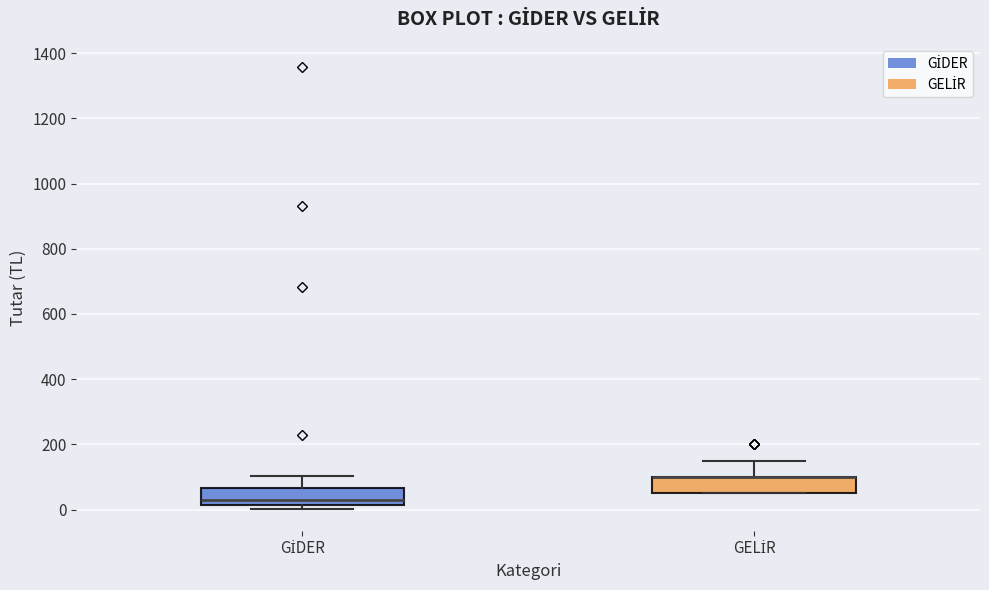

Reading left to right, read every box against the y-axis: the position of its median line, the range the box covers, and the ends of its whiskers. The values are not printed on the chart, so give them approximately, as read against the axis.

GİDER: median 40, box 20 to 60, whiskers 0 to 100
GELİR: median 100 (drawn on the box's upper edge), box 60 to 100, whiskers 60 to 160